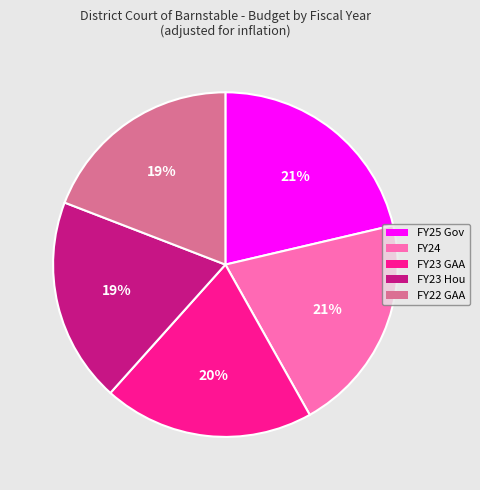

How many slices are in this pie chart?

5